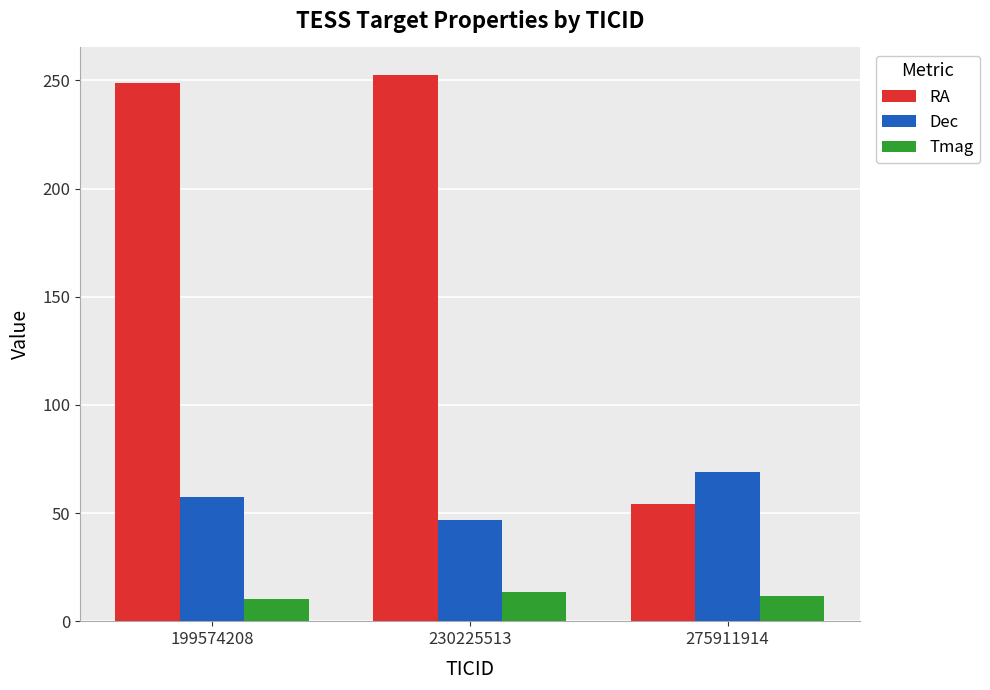

List the series in order of their overall mean, highest first.

RA, Dec, Tmag